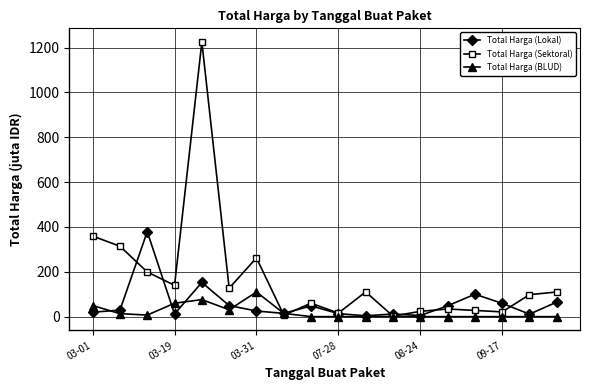

Which series has the largest range (max minus min)?

Total Harga (Sektoral)